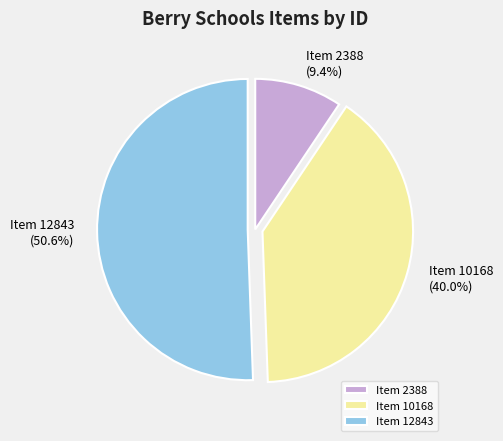

Which category has the smallest portion of the pie?

Item 2388